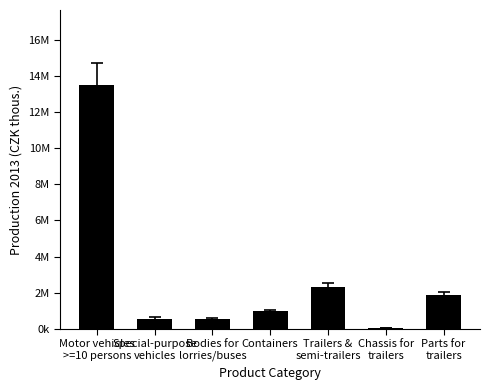

What is the average value?

2830015